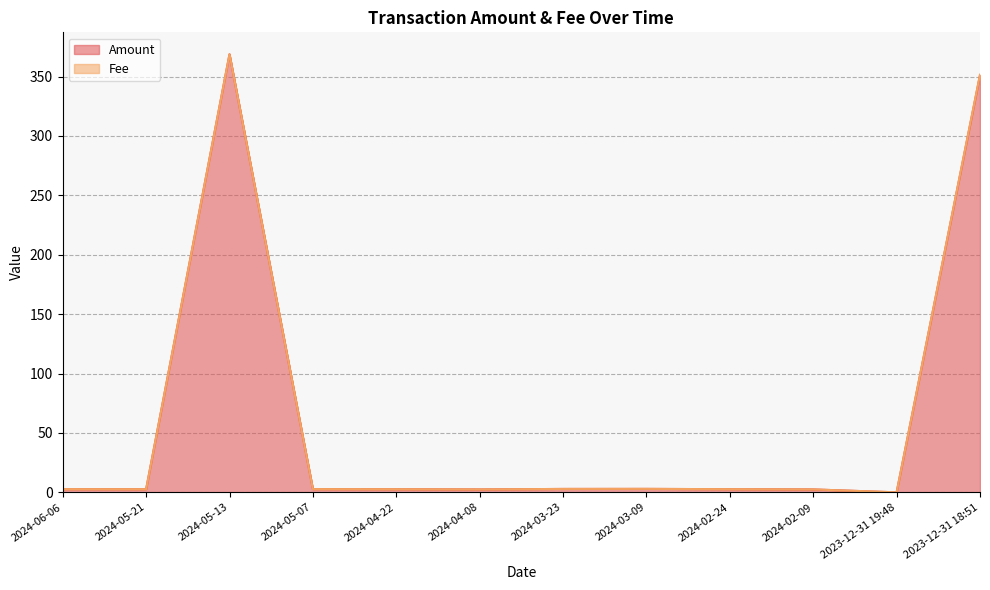

What is the sum of the values at 2024-06-06 and 2024-03-23?

5.5